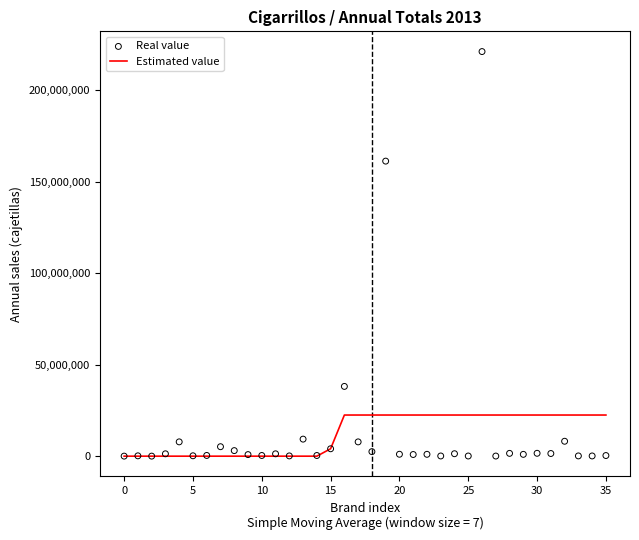

Which series reaches the minimum Y coordinate?

Estimated value